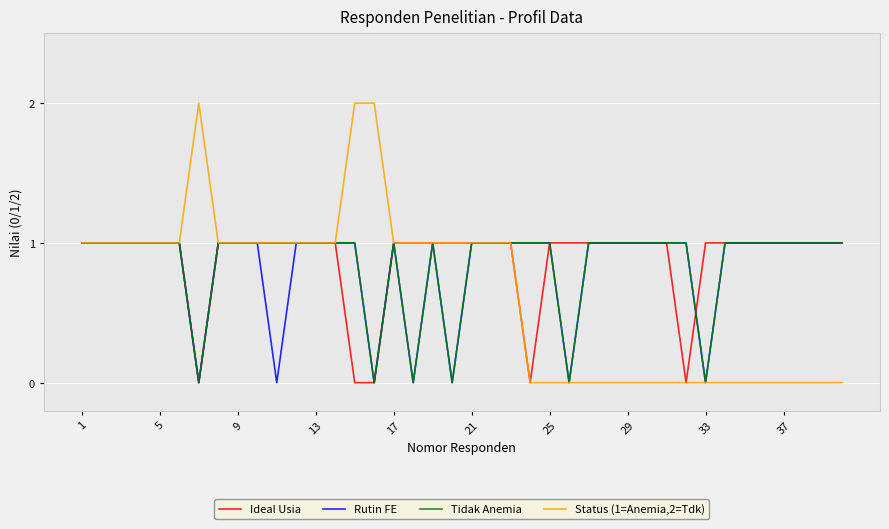

What is the value of the Rutin FE point at the 1st from the left?

1